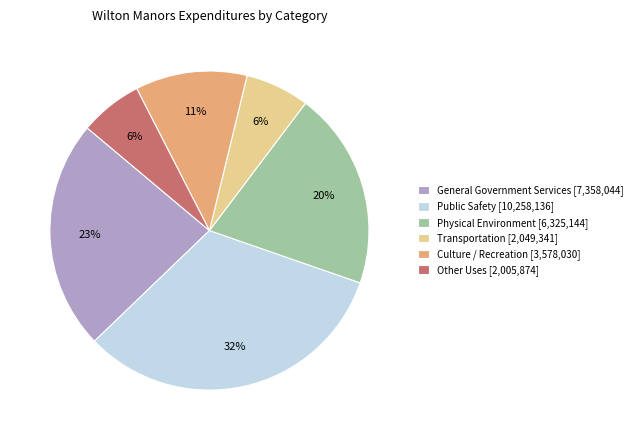

True or false: Physical Environment accounts for 20% of the total.

True